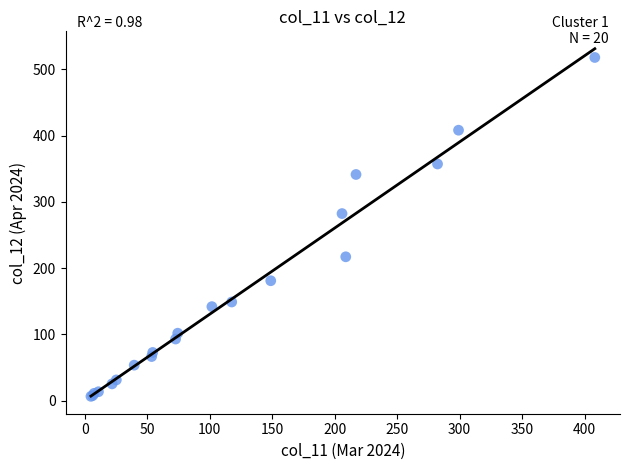

What Y value in the scatter plot is closest to 262?

282.3